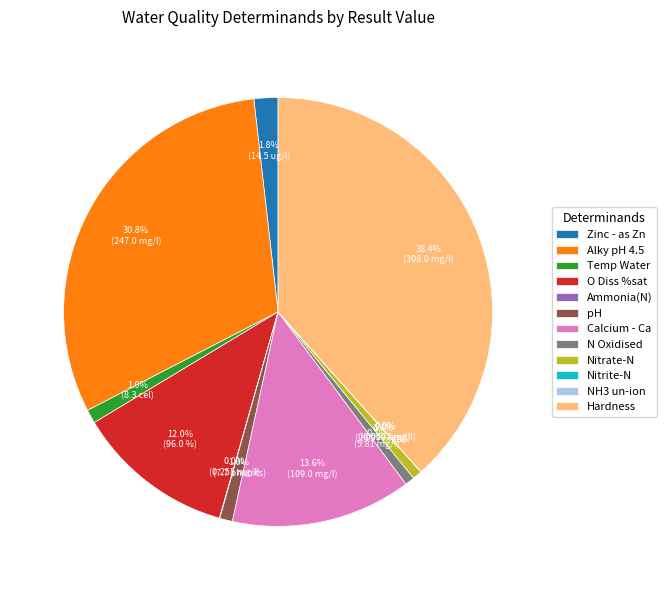

Is there any slice that represents more than half of the pie?

No